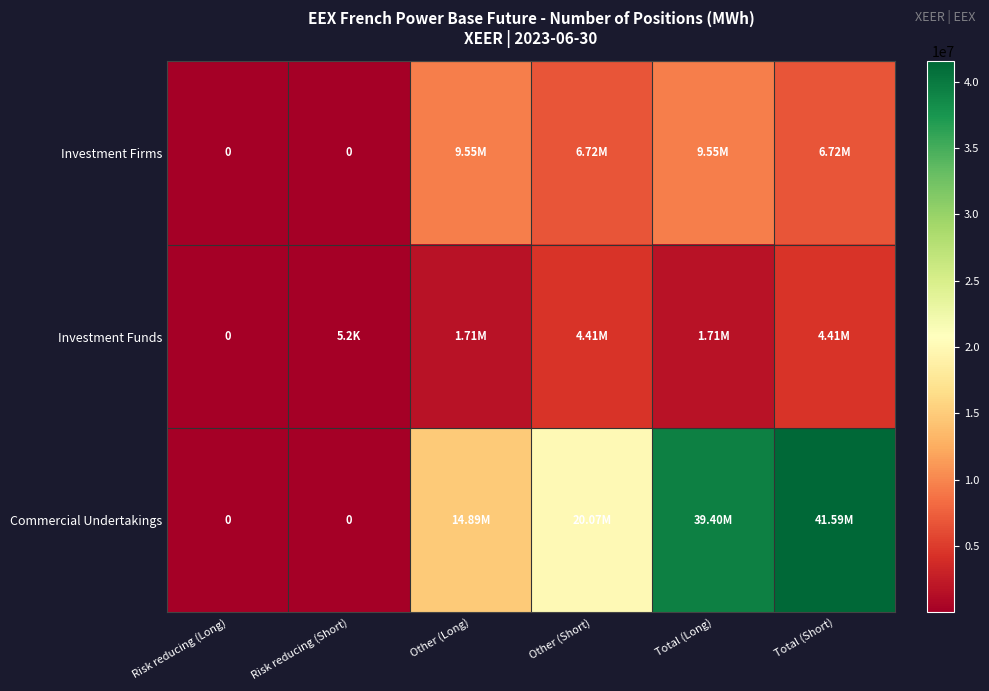

Between Other (Short) and Risk reducing (Short), which is larger?

Other (Short)